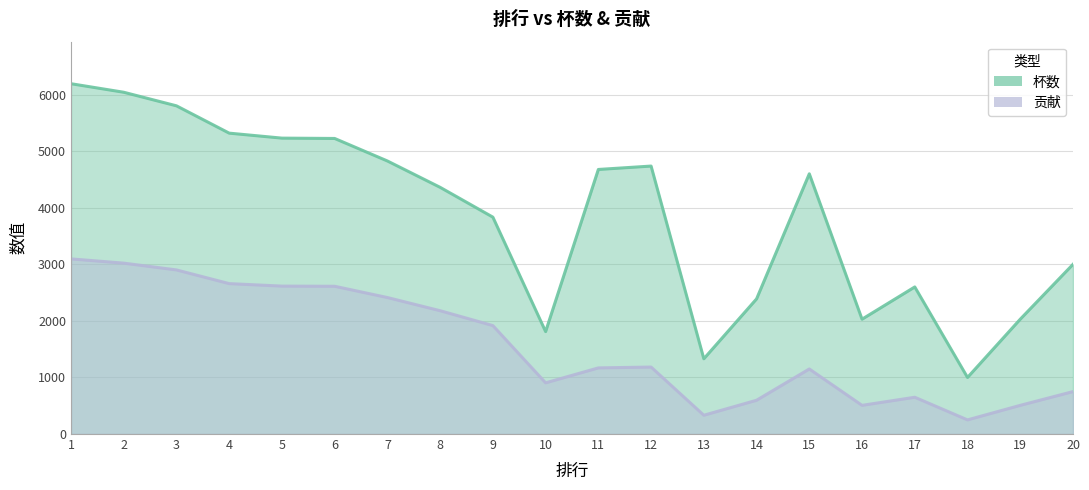

What is the average value of the 贡献 series?

1571